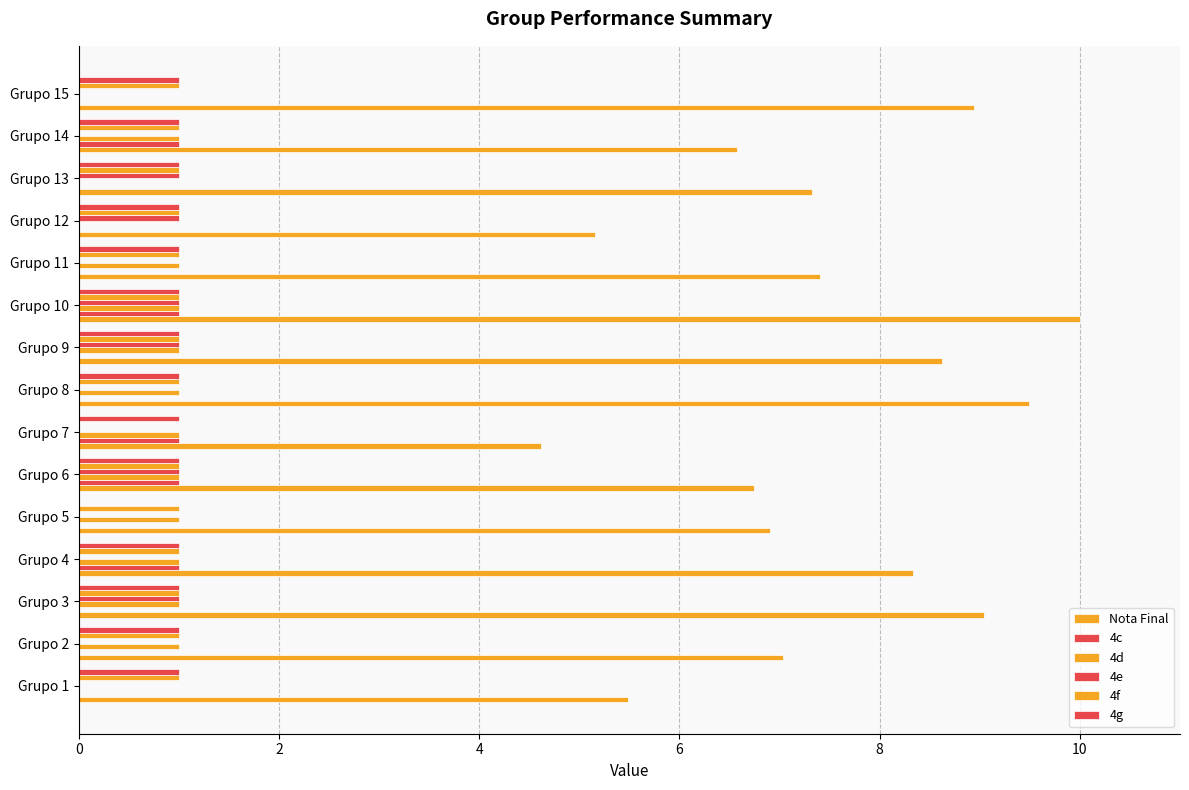

How many data points does each series have?

15